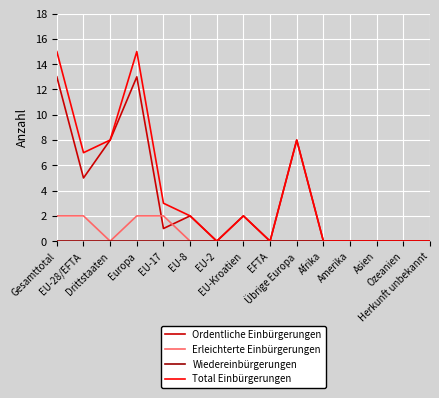

What is the maximum value for Ordentliche Einbürgerungen?

13